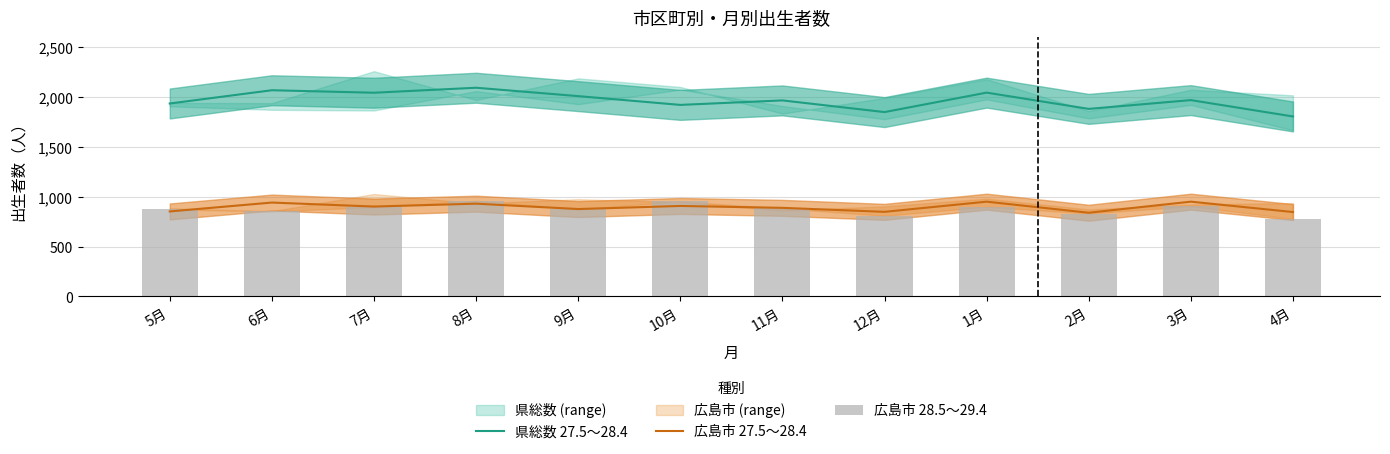

What position from the left is 10月?

6